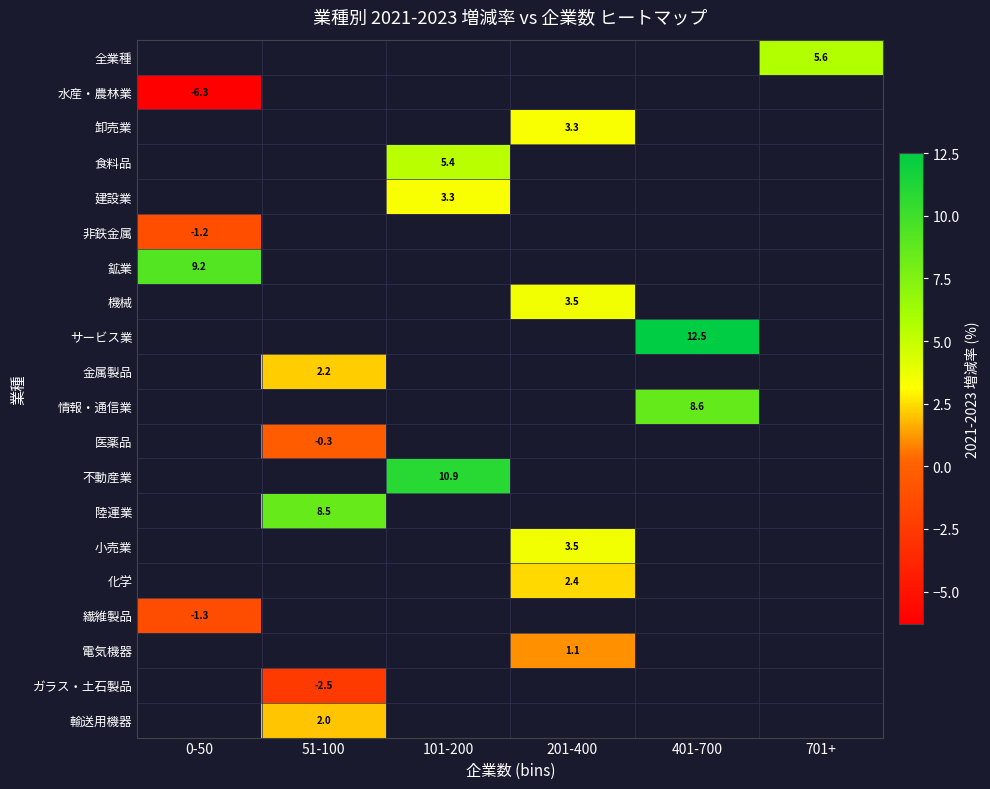

Between 201-400 and 101-200, which is larger?

101-200